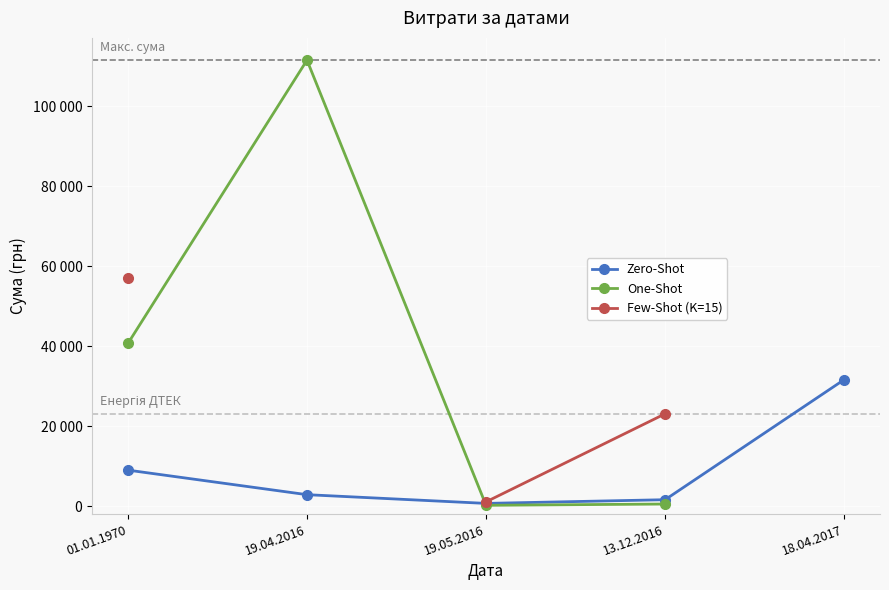

At which category does Zero-Shot reach its first local valley?

19.05.2016